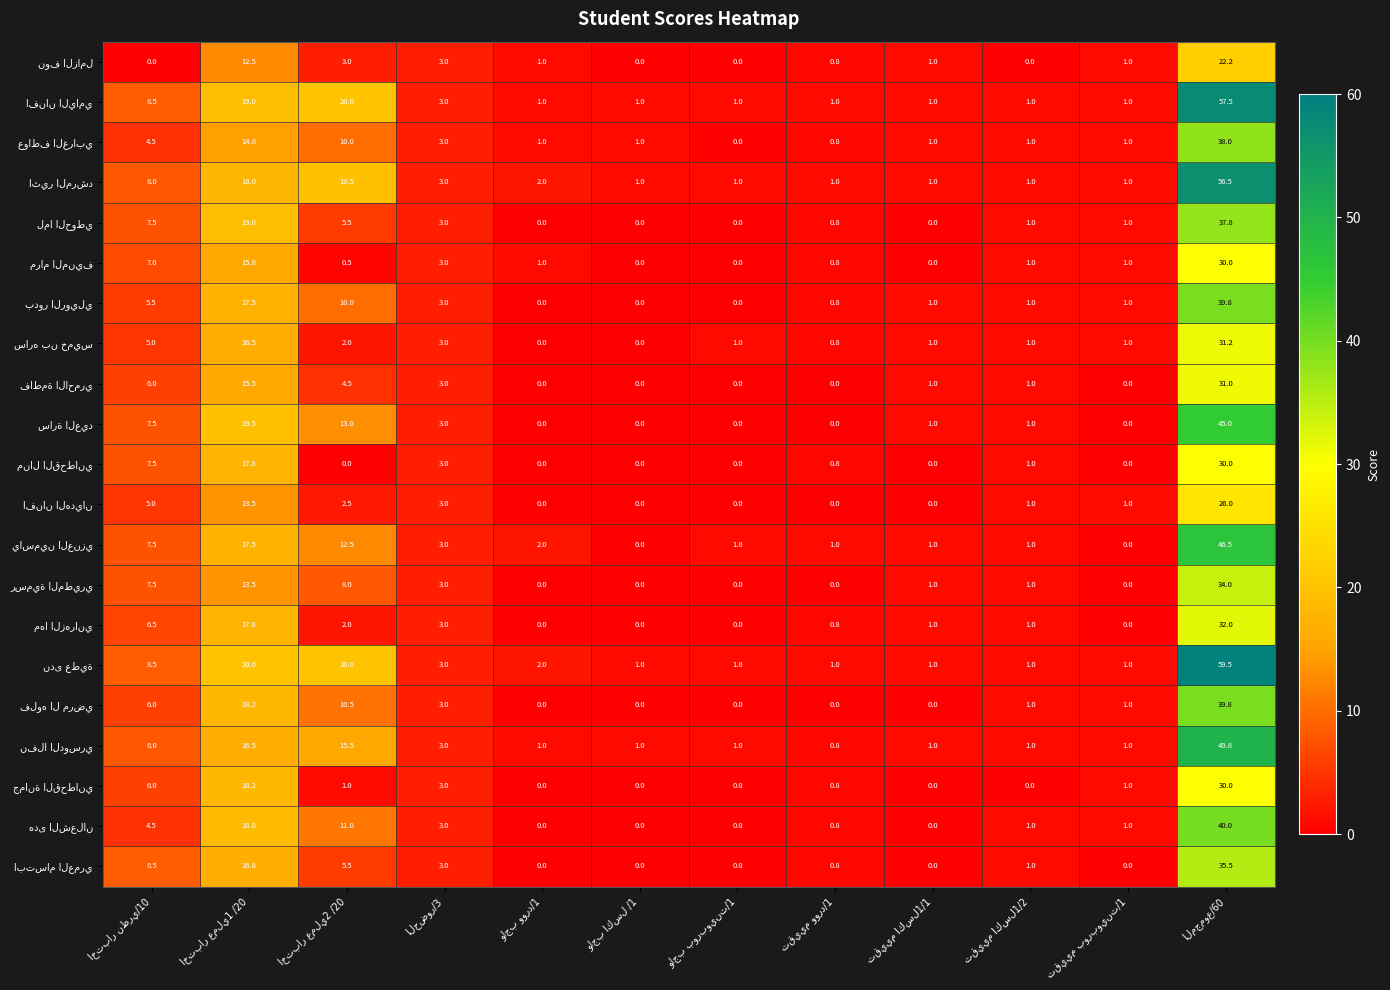

What is the greatest value displayed?

59.5